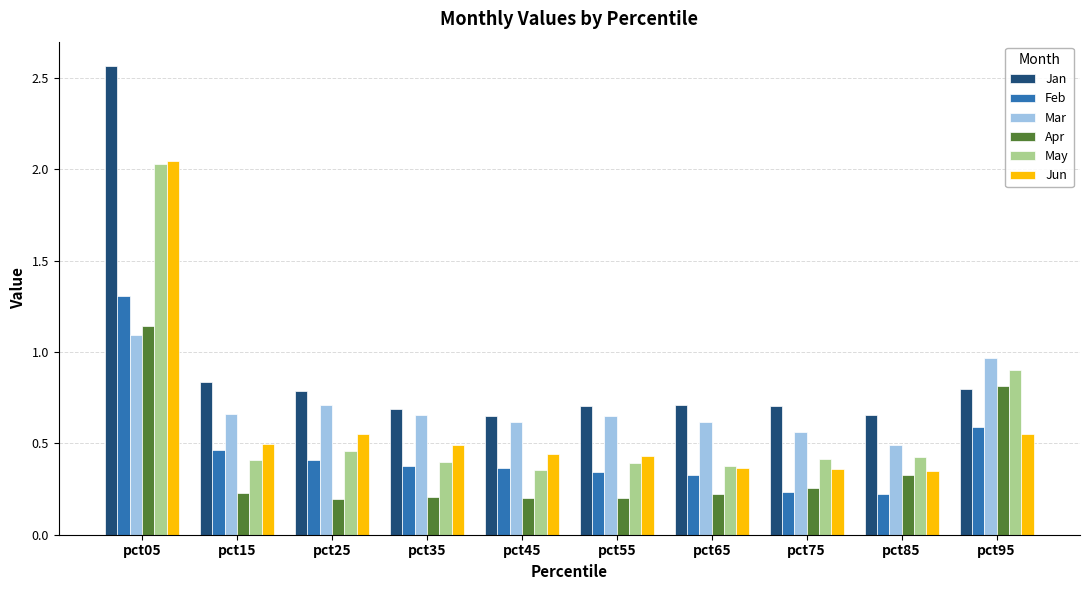

What is the sum of all Apr values?

3.8